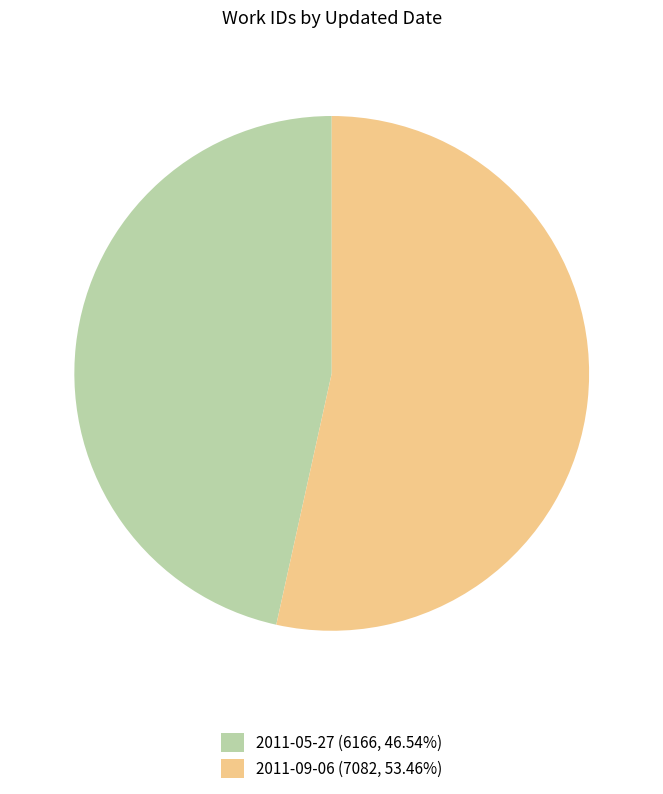

Count the number of slices in the pie.

2